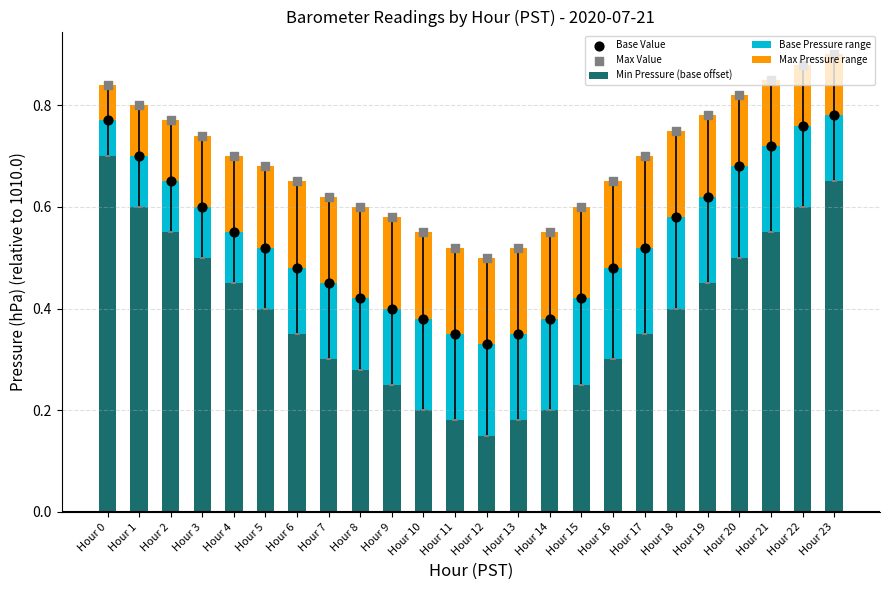

Which series reaches the minimum Y coordinate?

Base Pressure range